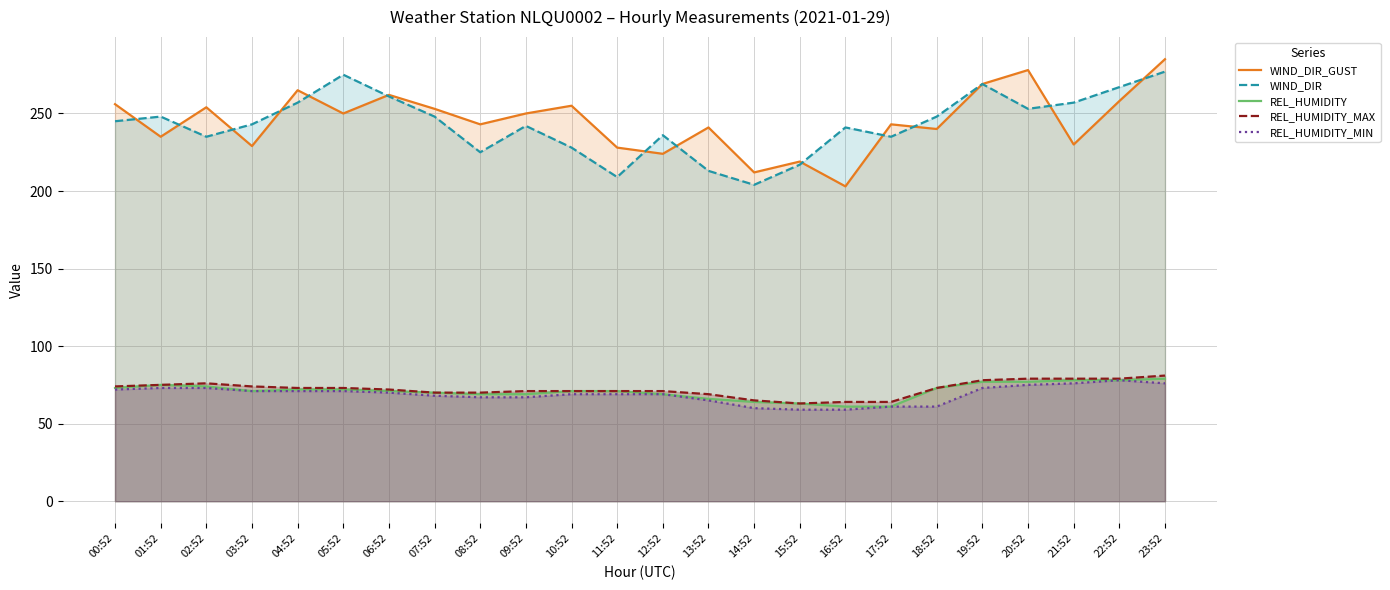

Reading right to left, transcribe all the data shown in this chart.

WIND_DIR_GUST: 285	258	230	278	269	240	243	203	219	212	241	224	228	255	250	243	253	262	250	265	229	254	235	256
WIND_DIR: 277	267	257	253	269	248	235	241	217	204	213	236	209	228	242	225	248	261	275	257	243	235	248	245
REL_HUMIDITY: 79	78	78	77	77	73	61	61	63	64	66	69	71	71	69	69	70	71	72	72	71	74	75	73
REL_HUMIDITY_MAX: 81	79	79	79	78	73	64	64	63	65	69	71	71	71	71	70	70	72	73	73	74	76	75	74
REL_HUMIDITY_MIN: 76	78	76	75	73	61	61	59	59	60	65	69	69	69	67	67	68	70	71	71	71	73	73	72